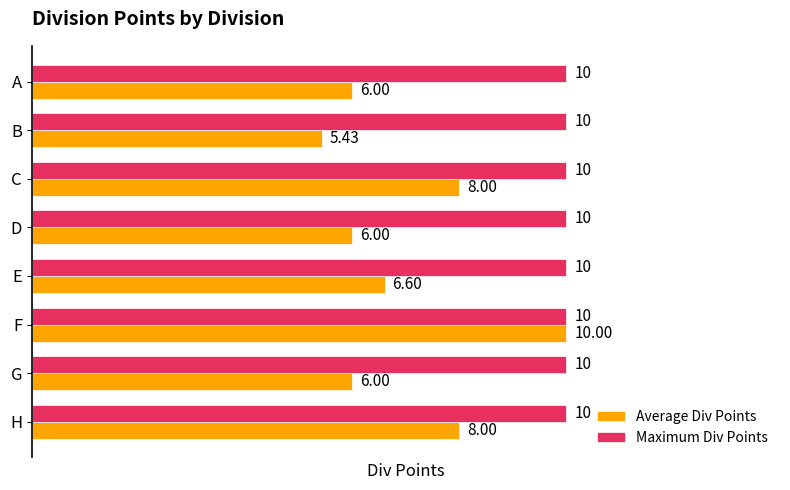

What is the total value across all series at F?

20.0